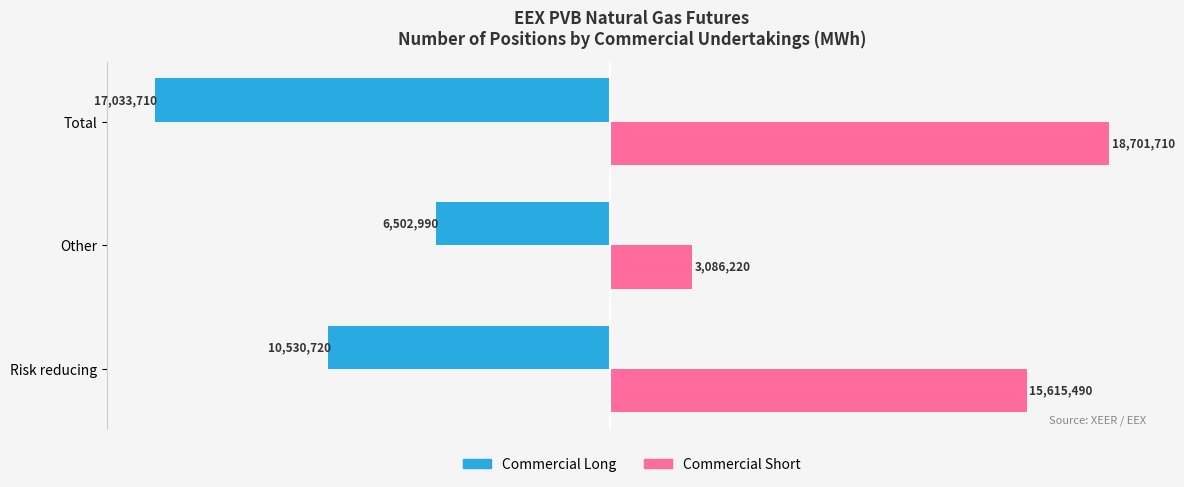

What are all the series names shown in the legend?

Commercial Long, Commercial Short